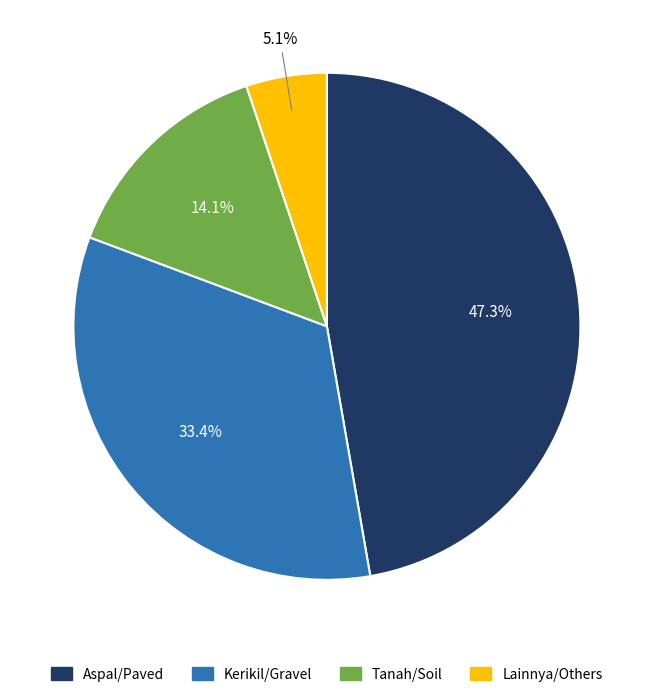

Which slice is the smallest?

Lainnya/Others